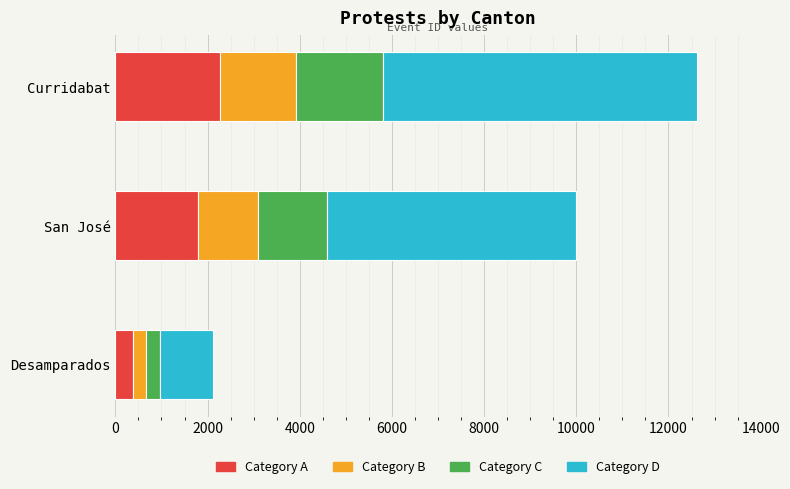

At which category is the sum across all series the highest?

Curridabat